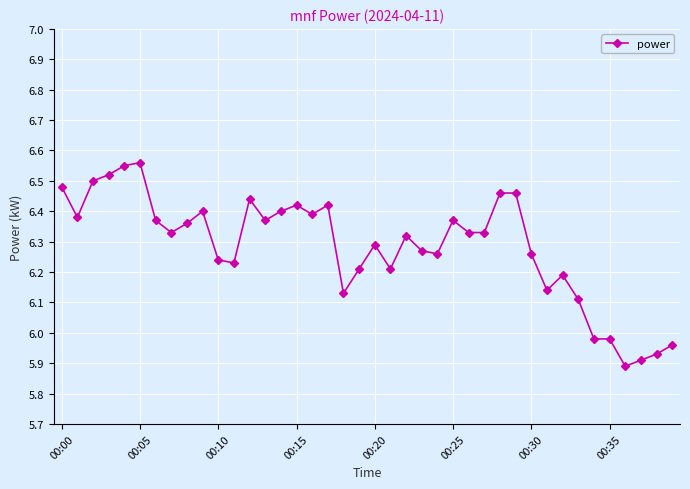

True or false: there are more than 0 points higher than both neighbors.

True